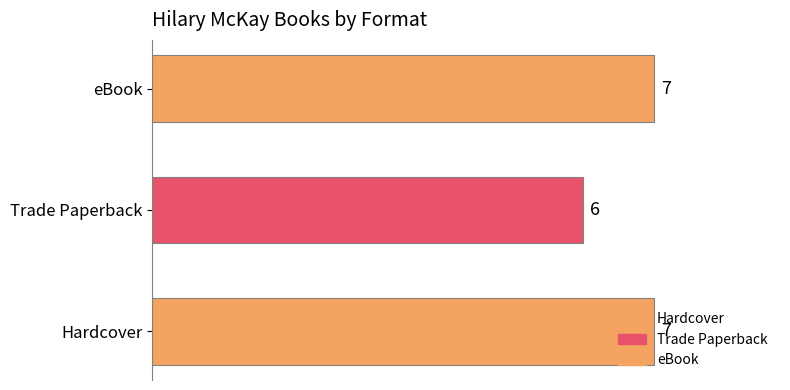

At which category does the chart reach its minimum across all series?

Trade Paperback